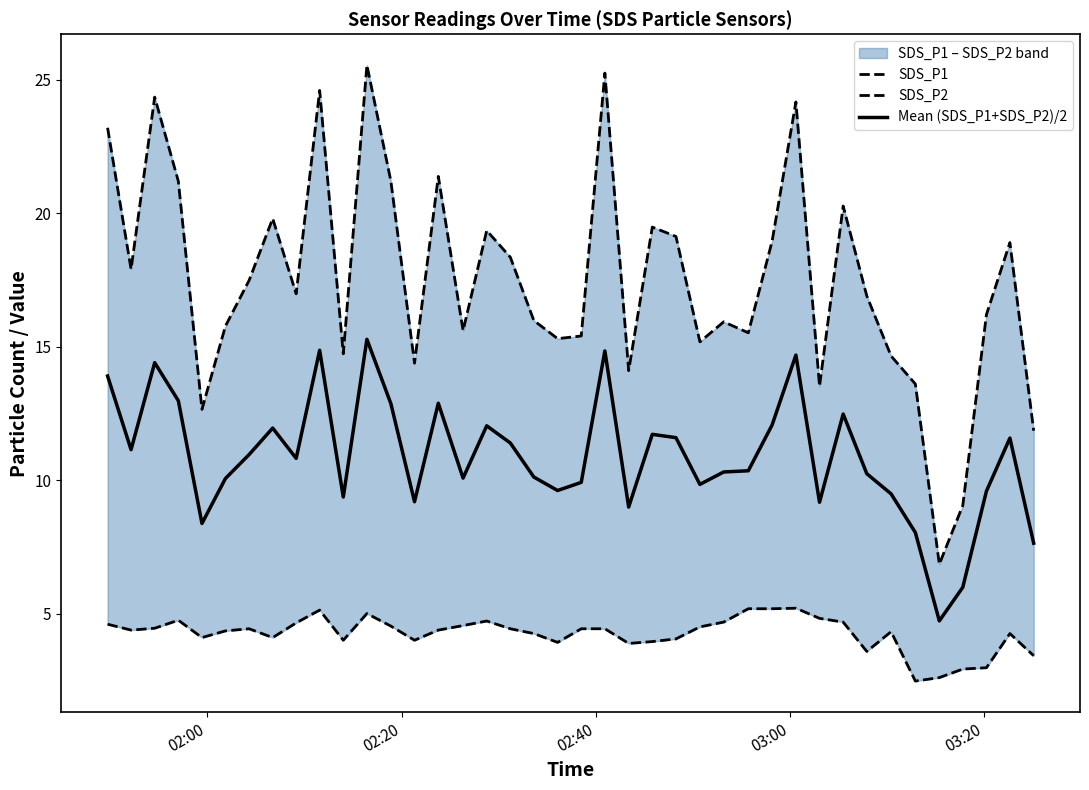

What is the minimum value for Mean (SDS_P1+SDS_P2)/2?

4.7